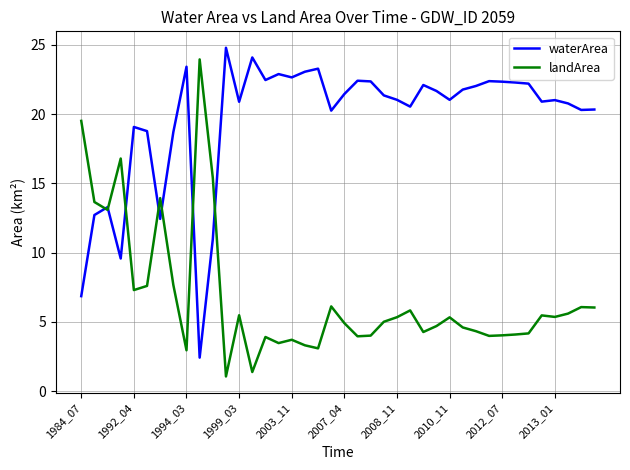

Rank the series by their average value, from highest to lowest.

waterArea, landArea